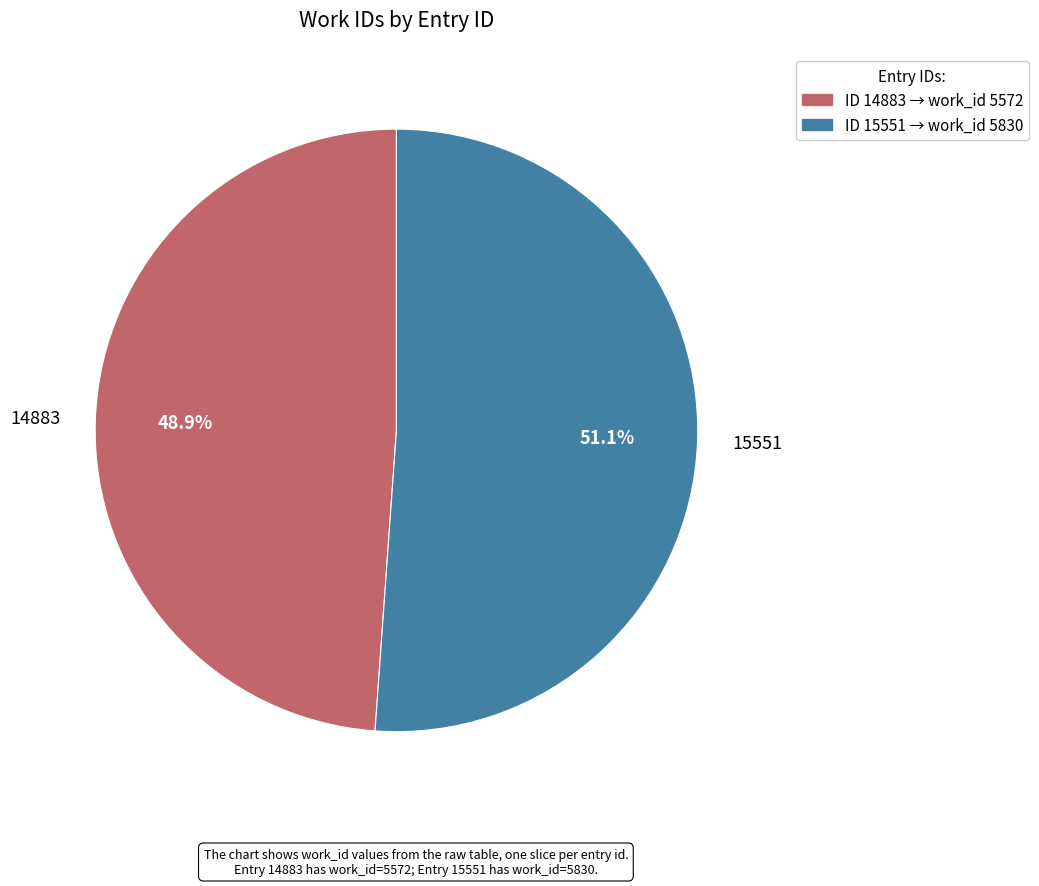

Does any single category account for the majority?

Yes